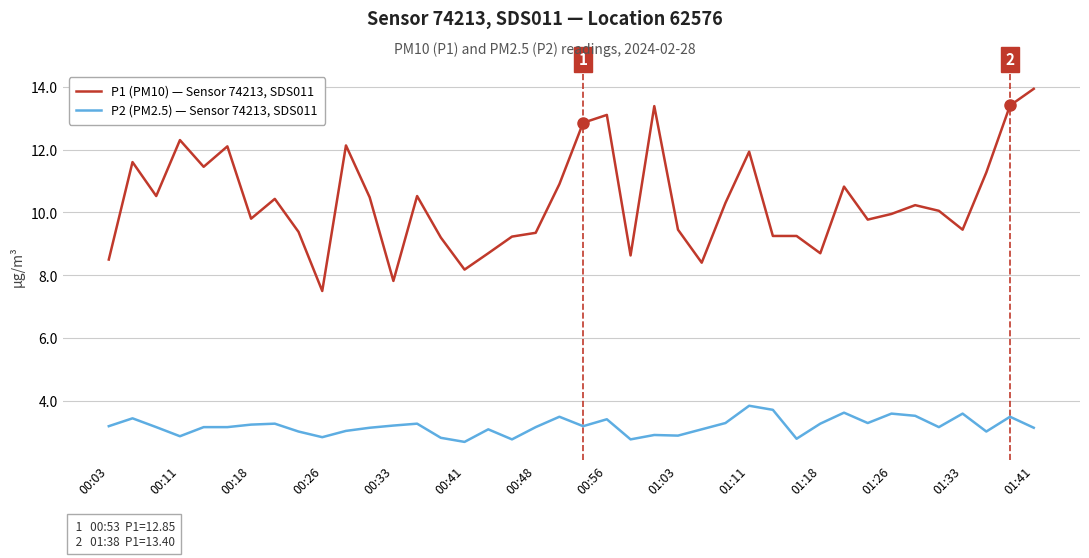

Which series has the largest range (max minus min)?

P1 (PM10) — Sensor 74213, SDS011